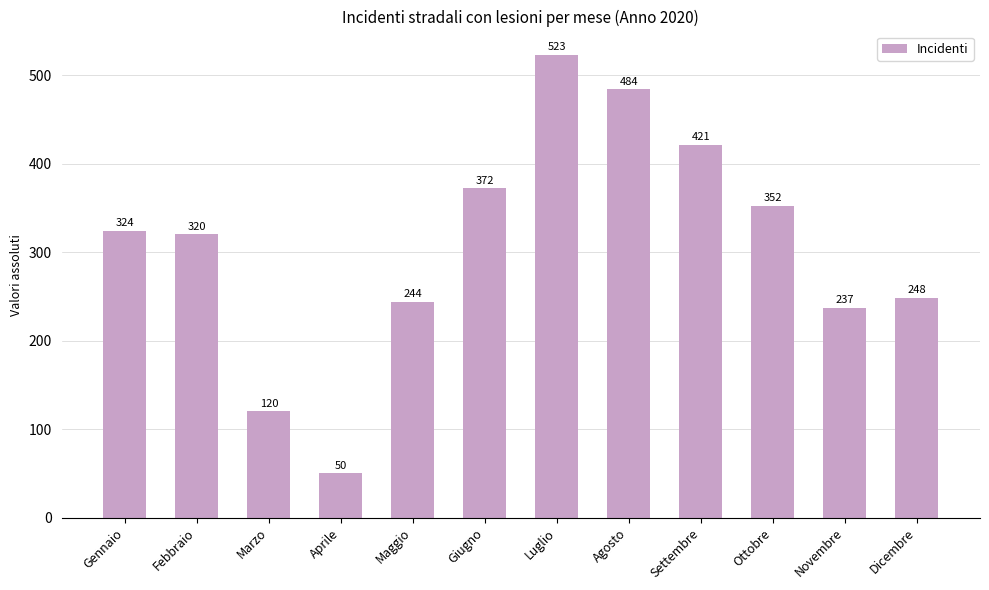

The chart shows a value of 320 at Febbraio. True or false?

True